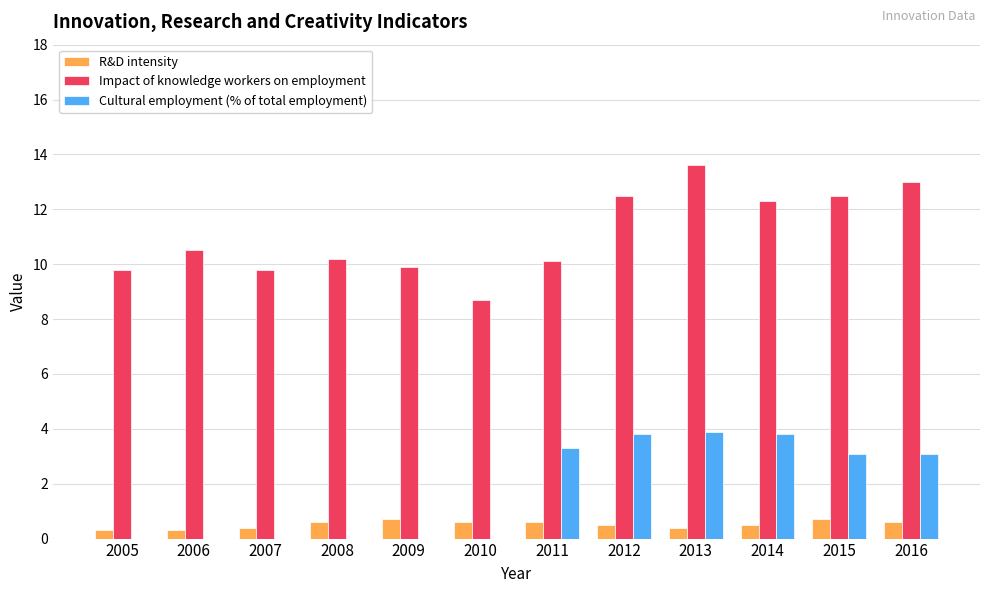

Does the chart contain stacked bars?

No